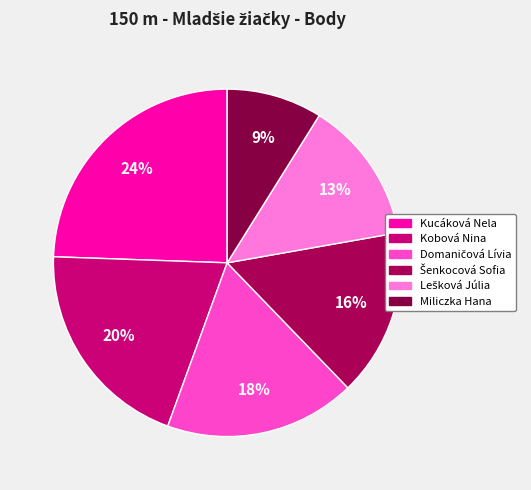

The Domaničová Lívia slice represents 4% of the pie. True or false?

False